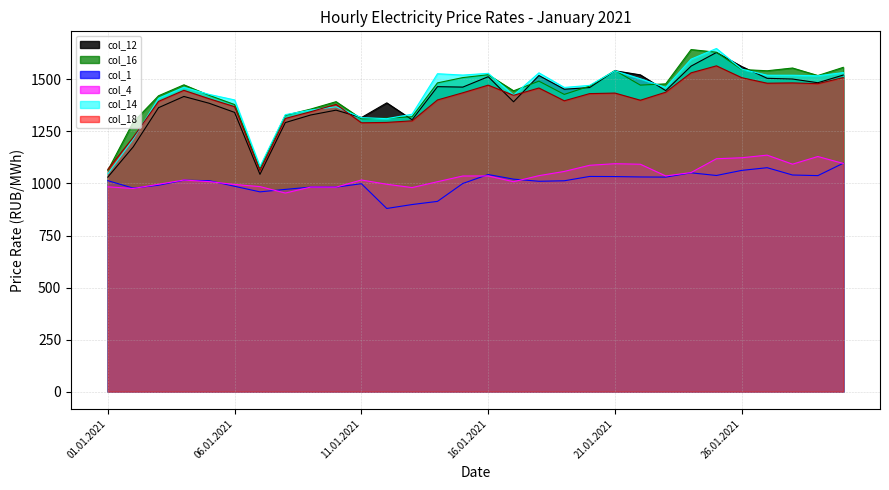

True or false: col_18 has a value of 1291.3 at 11.01.2021.

True